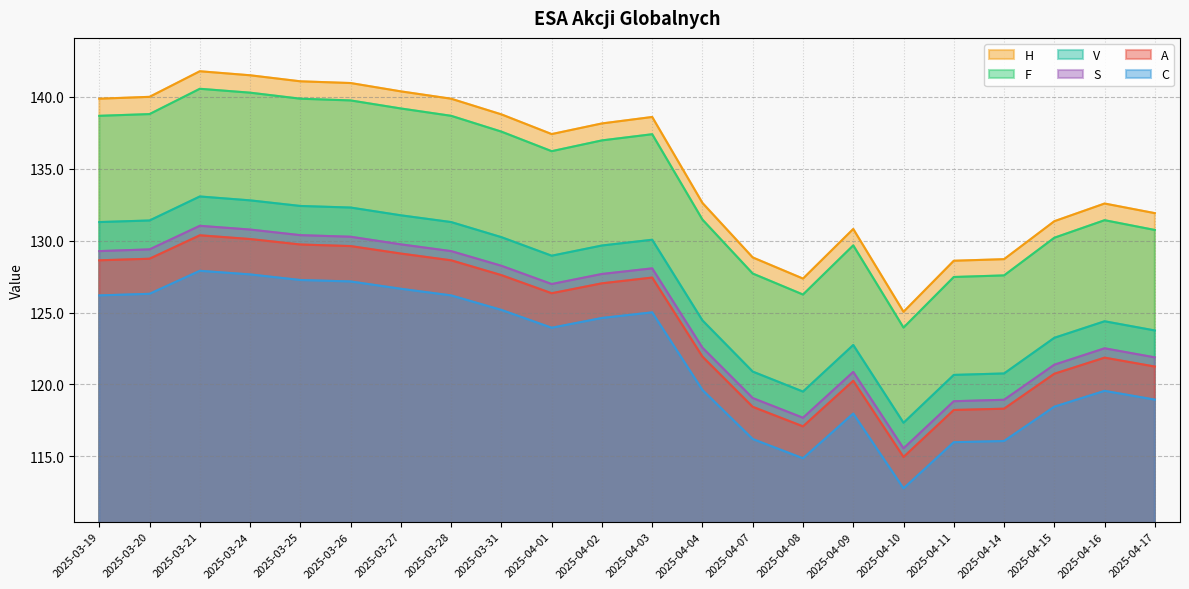

What is the average value of the A series?

124.4